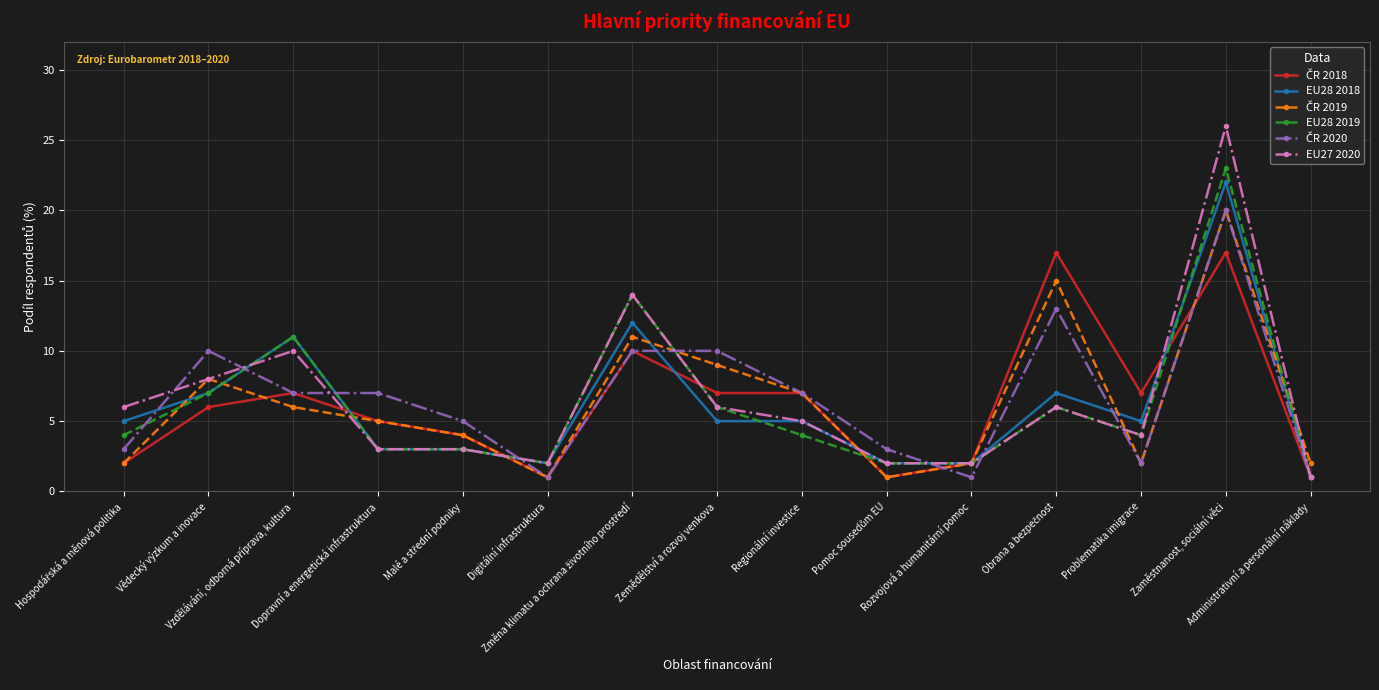

True or false: EU27 2020 has more than 2 points higher than both neighbors.

True